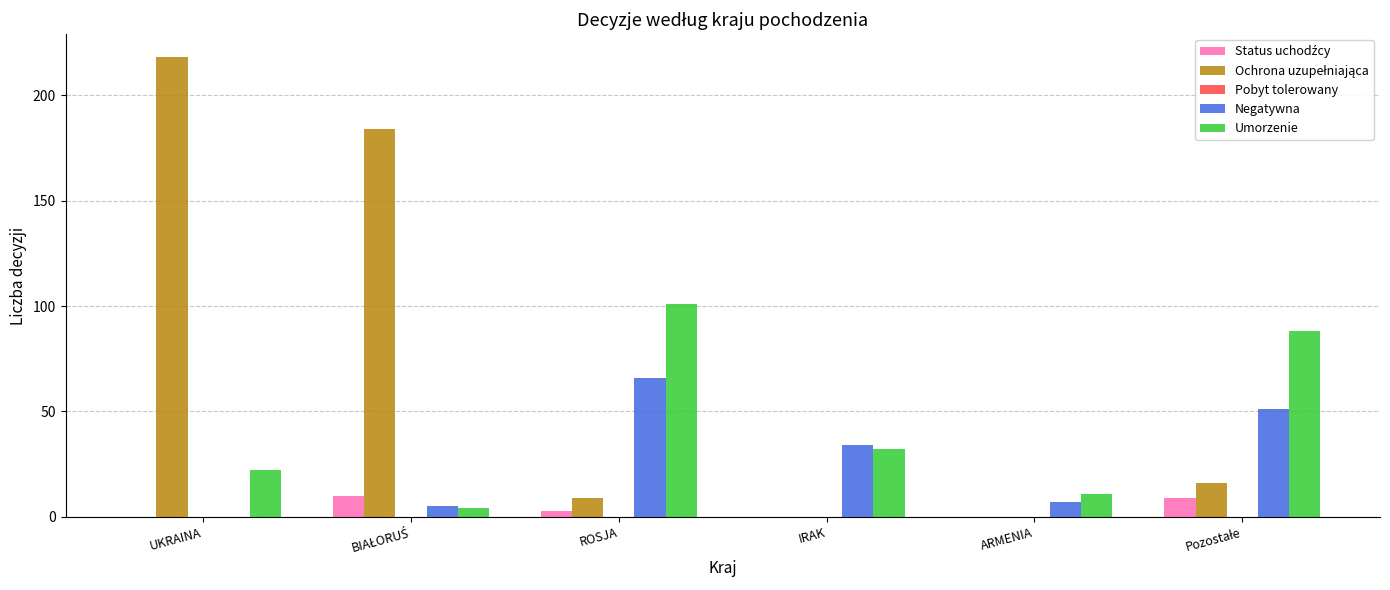

Count the number of categories in the chart.

6